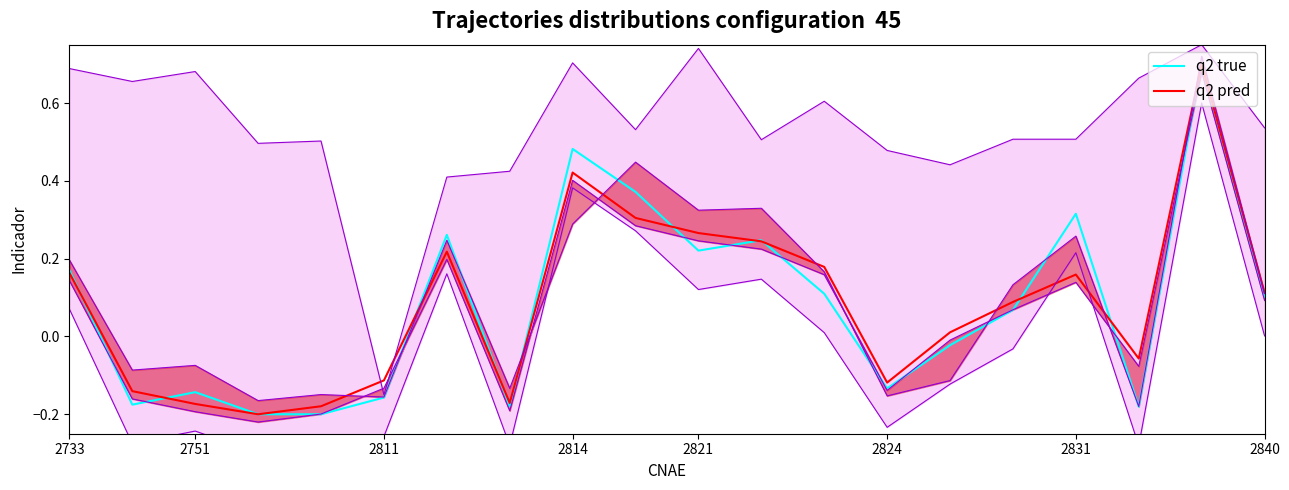

At 18, list the series in order from largest to smallest.

q2 true, q2 pred